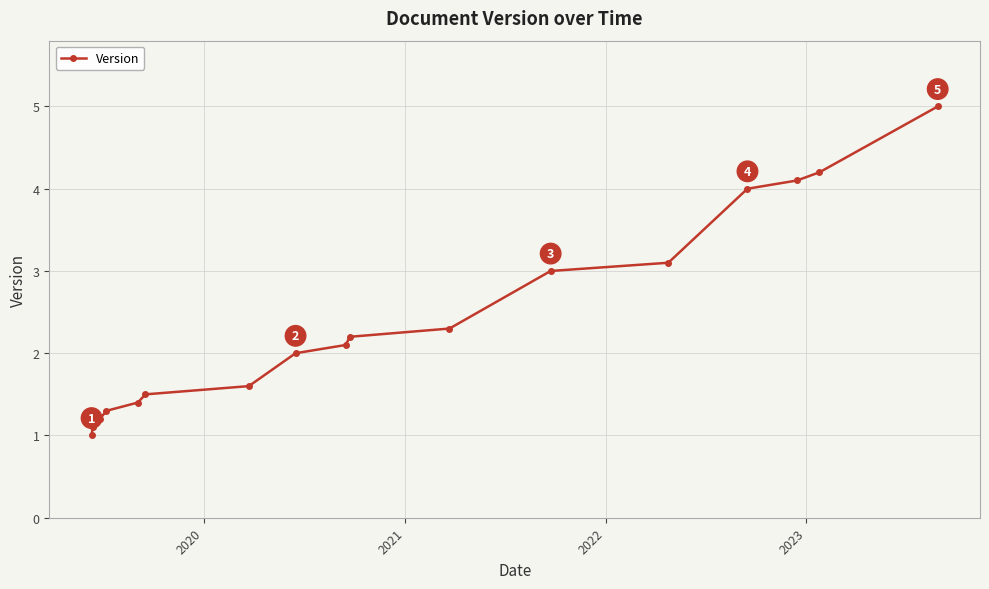

How many lines are shown in the chart?

1